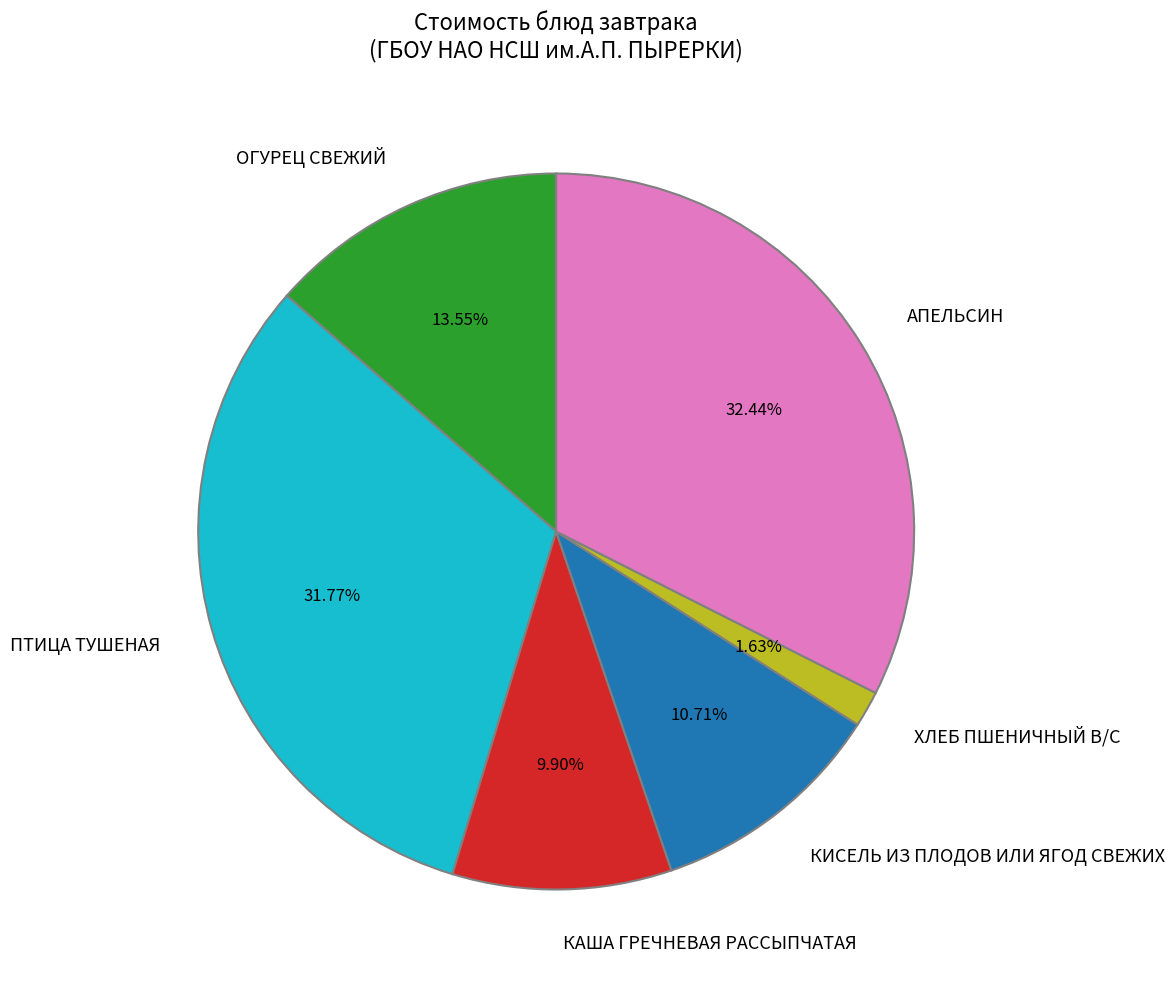

To the nearest percent, what is the difference between the largest and smallest slice percentages?

31%